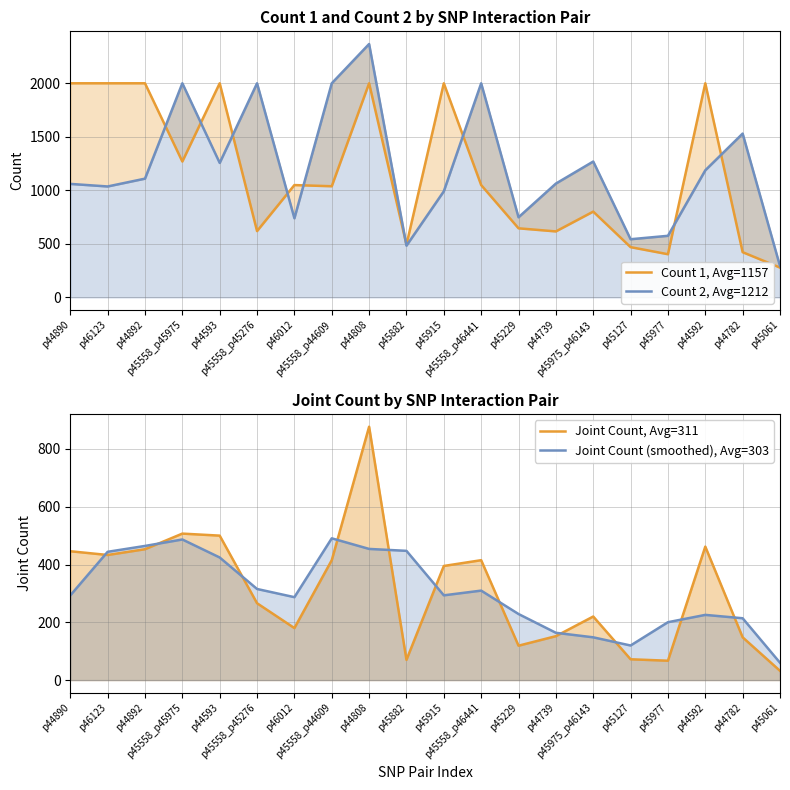

Which series has the largest total across all categories?

Count 2, Avg=1212